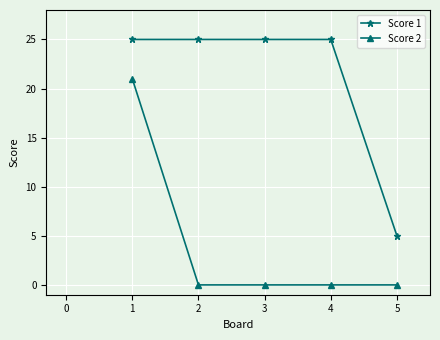

True or false: Score 1 and Score 2 intersect in this chart.

False